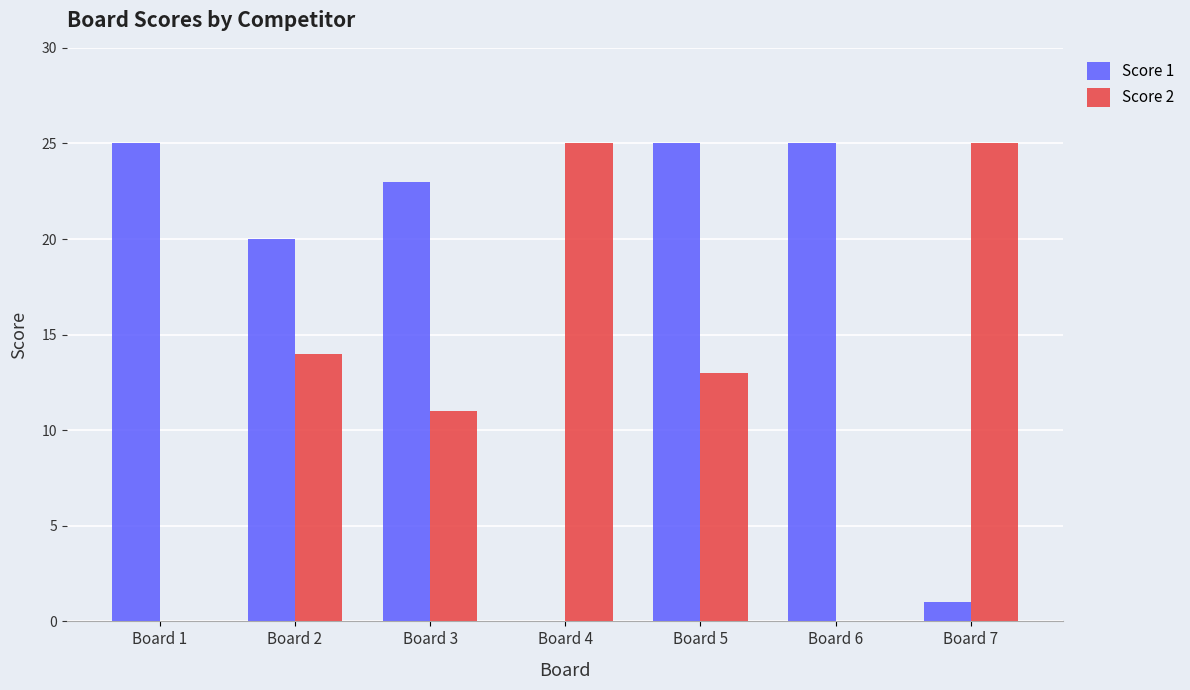

The value of Score 2 at Board 1 is 0. True or false?

True